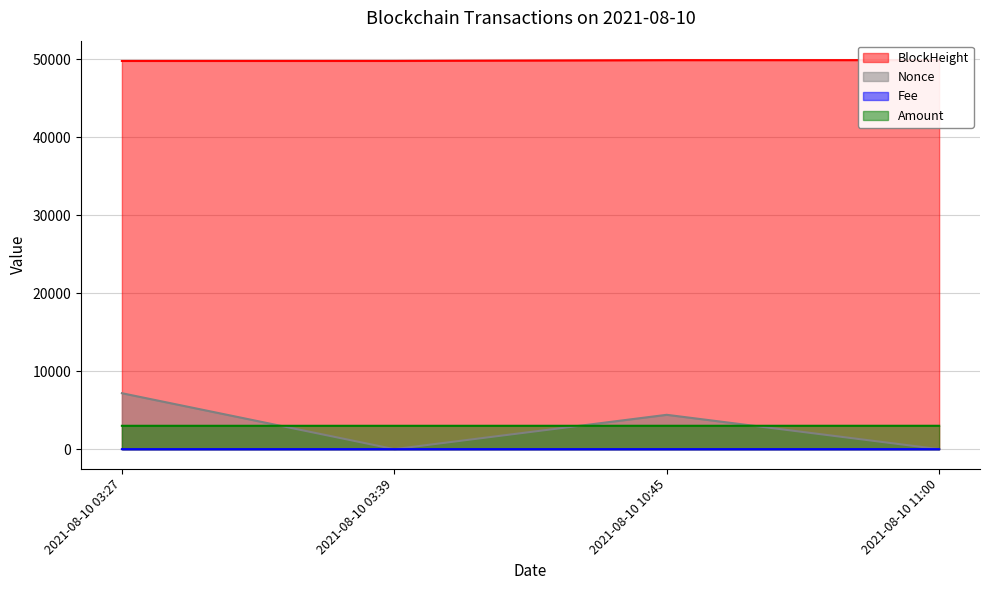

At how many categories does at least one series exceed 28973?

4